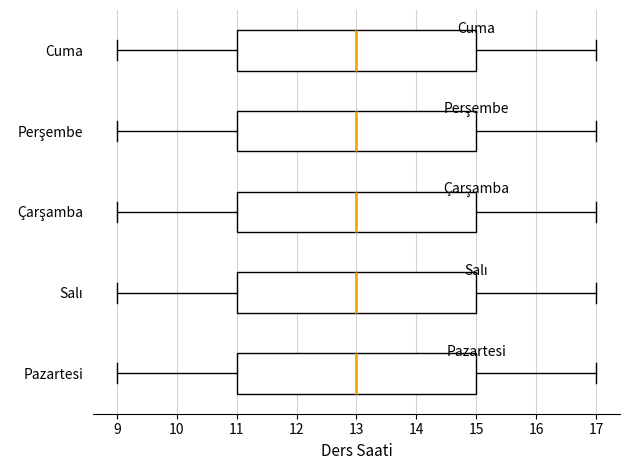

Reading bottom to top, transcribe this box plot: for each box, give where its median line is, the range the box spans, and where its two whiskers end, as read against the x-axis. The values are not printed on the chart, so give them approximately, as read against the axis.

Pazartesi: median 13, box 11 to 15, whiskers 9 to 17
Salı: median 13, box 11 to 15, whiskers 9 to 17
Çarşamba: median 13, box 11 to 15, whiskers 9 to 17
Perşembe: median 13, box 11 to 15, whiskers 9 to 17
Cuma: median 13, box 11 to 15, whiskers 9 to 17